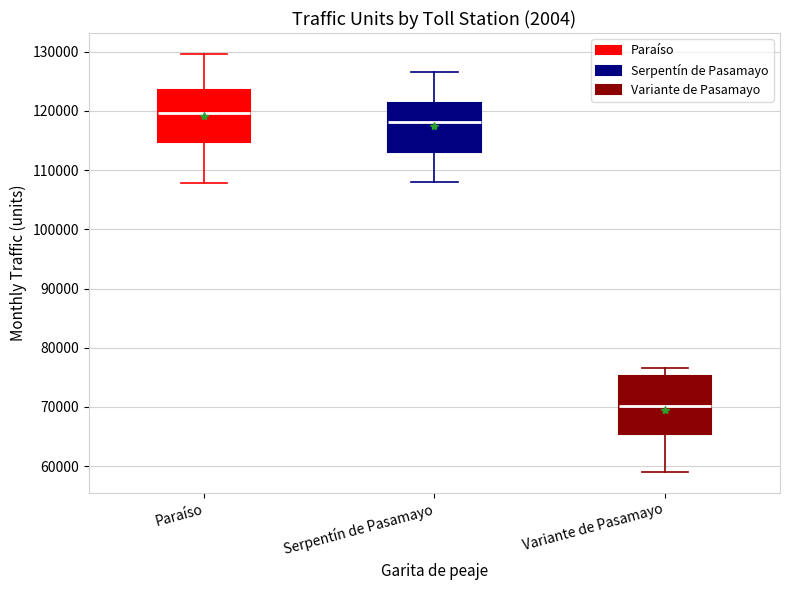

Reading left to right, transcribe this box plot: for each box, give where its median line is, the range the box spans, and where its two whiskers end, as read against the y-axis. The values are not printed on the chart, so give them approximately, as read against the axis.

Paraíso: median 120000, box 115000 to 124000, whiskers 108000 to 130000
Serpentín de Pasamayo: median 118000, box 113000 to 121000, whiskers 108000 to 127000
Variante de Pasamayo: median 70000, box 65000 to 75000, whiskers 59000 to 77000